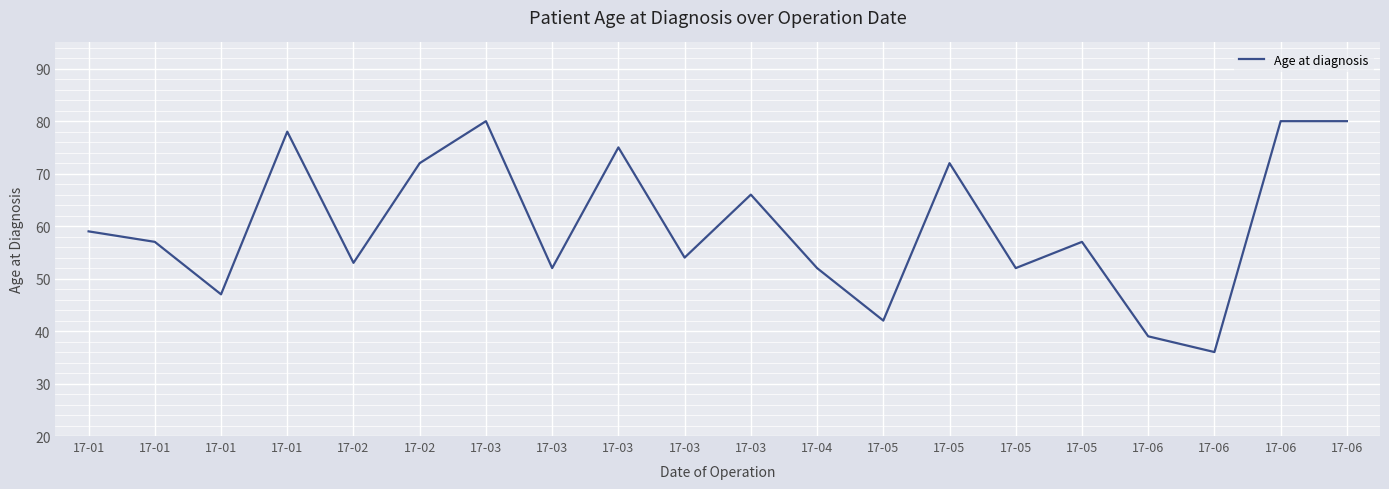

Approximately how many times larger is the value at 17-03 compared to 17-03?

1.3